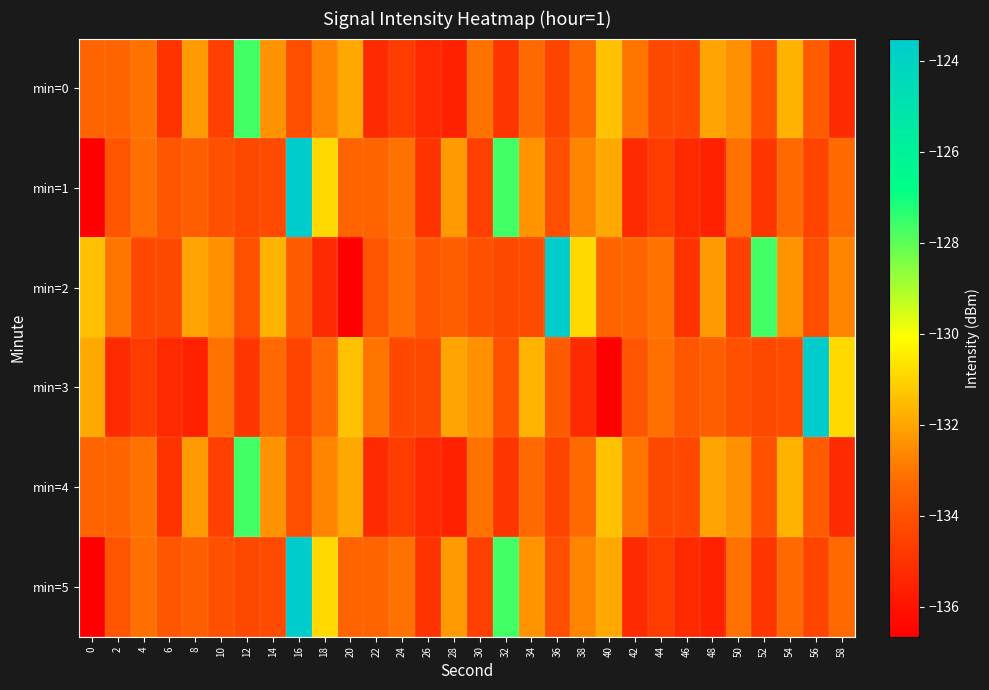

Between 26 and 58, which series saw the biggest shift?

min=3